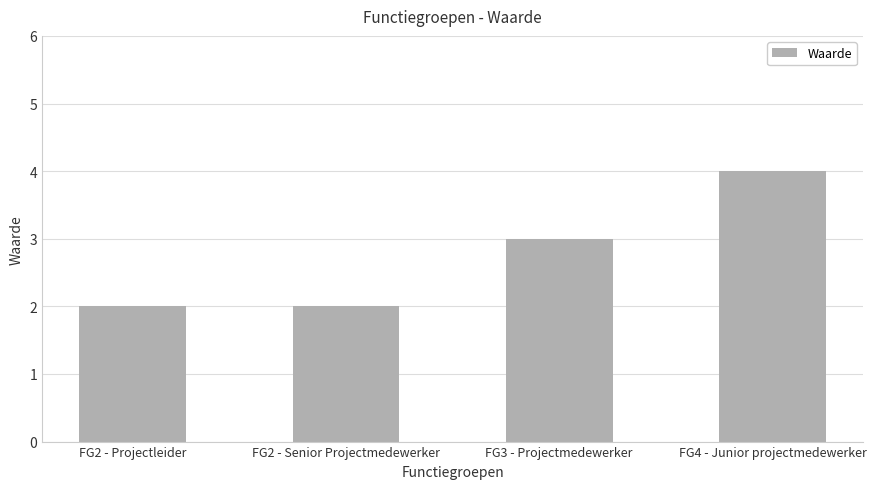

What is the label of the 2nd bar from the left?

FG2 - Senior Projectmedewerker